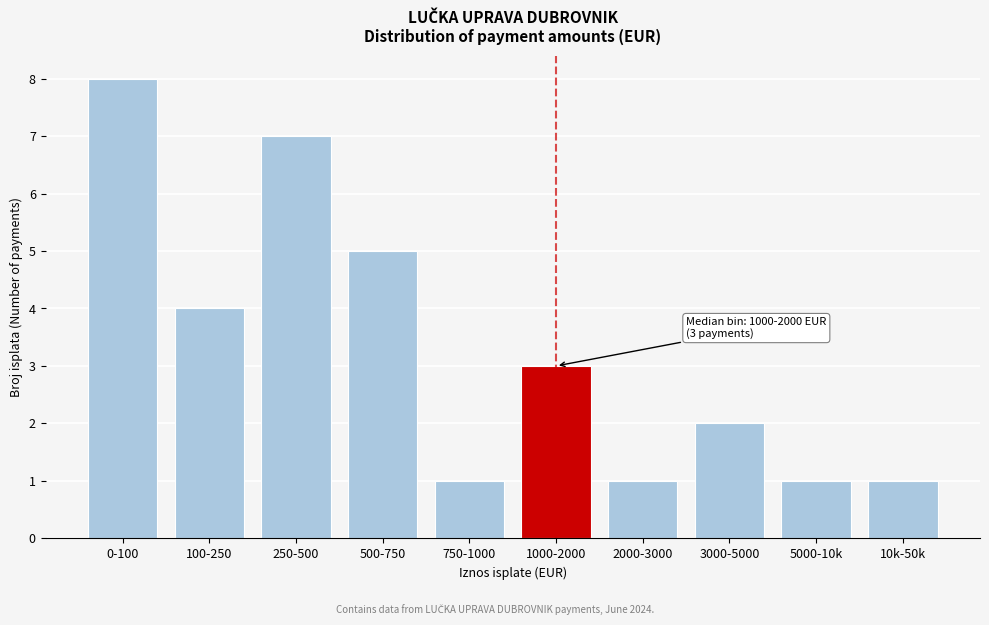

Reading left to right, list all the values displayed in this chart.

0-100=8	100-250=4	250-500=7	500-750=5	750-1000=1	1000-2000=3	2000-3000=1	3000-5000=2	5000-10k=1	10k-50k=1